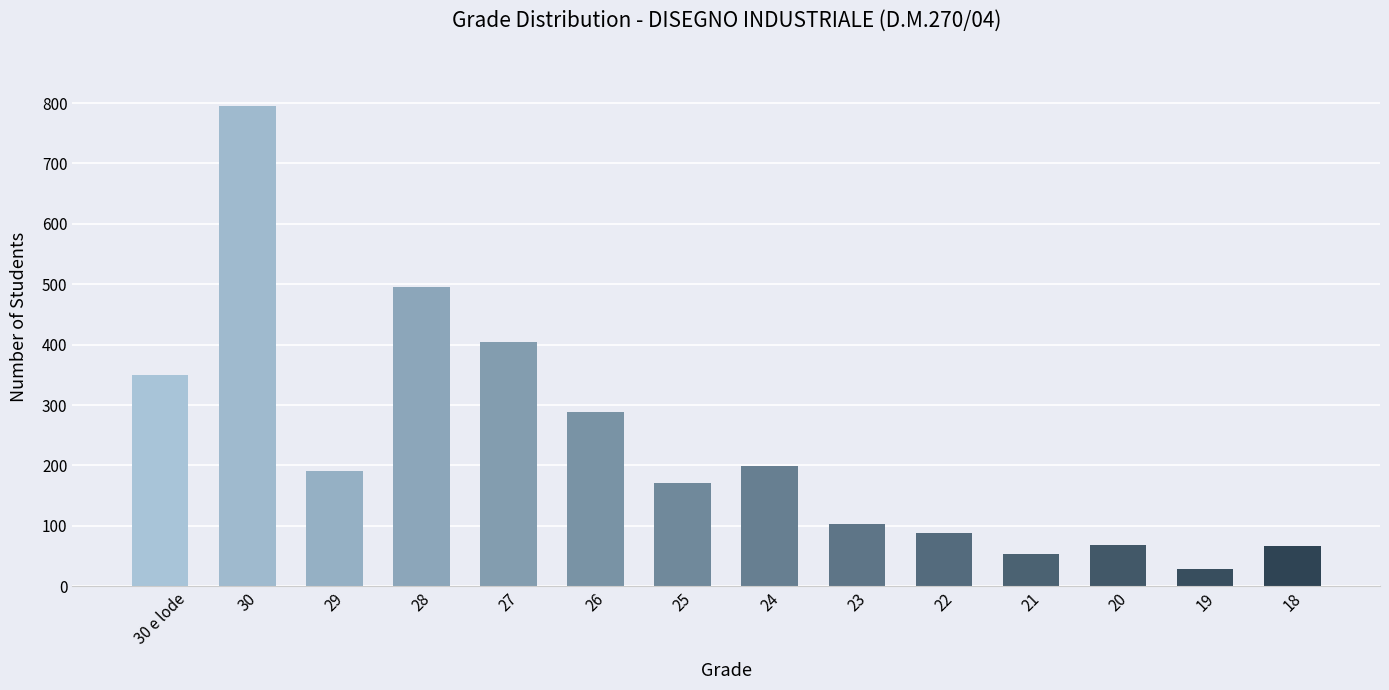

Does the chart contain any negative values?

No